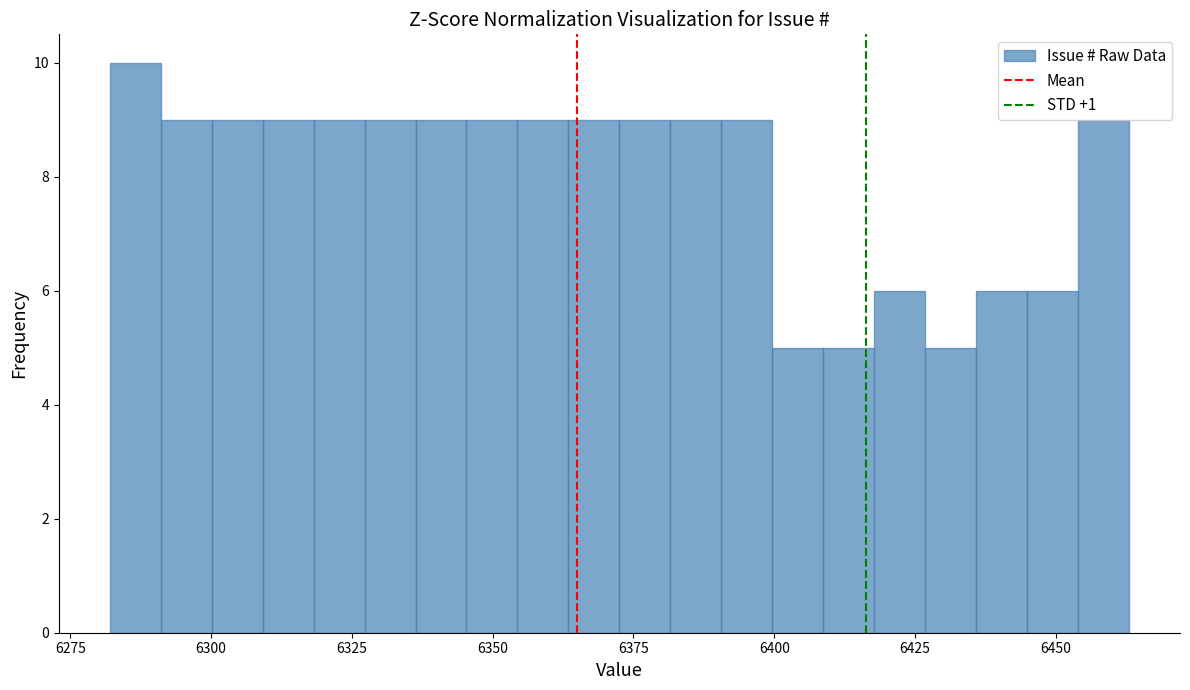

Around what value on the x-axis is the tallest bar? Give the approximate position of its centre, as read against the axis.

6285